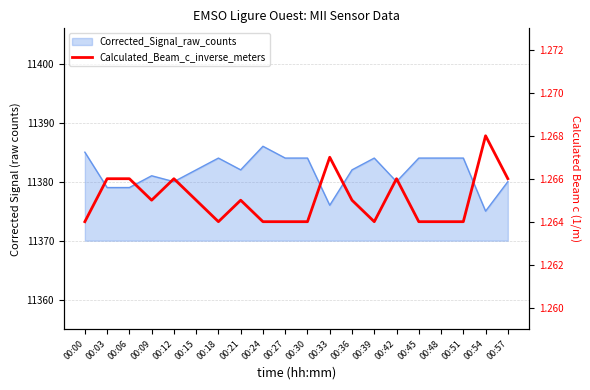

Reading left to right, list all the values displayed in this chart.

1.3	1.3	1.3	1.3	1.3	1.3	1.3	1.3	1.3	1.3	1.3	1.3	1.3	1.3	1.3	1.3	1.3	1.3	1.3	1.3